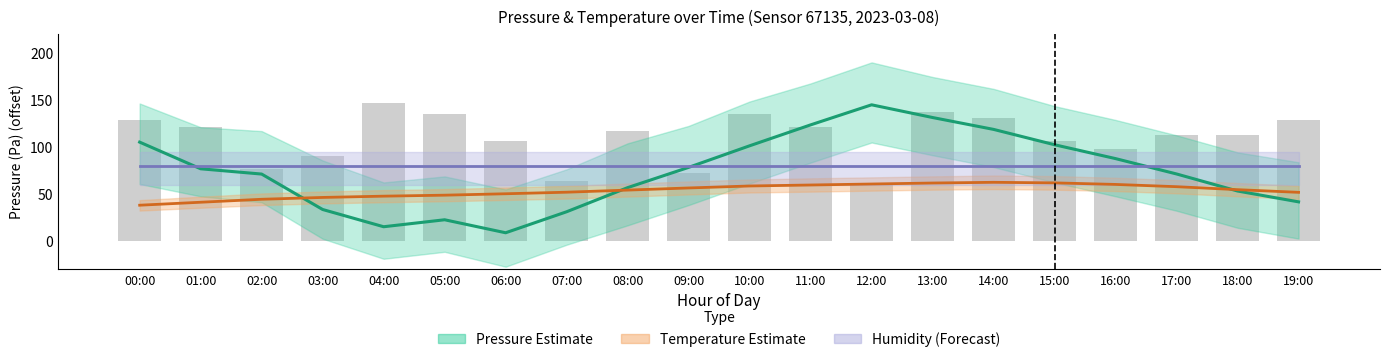

How many data points in Temperature Estimate are less than 54?

9